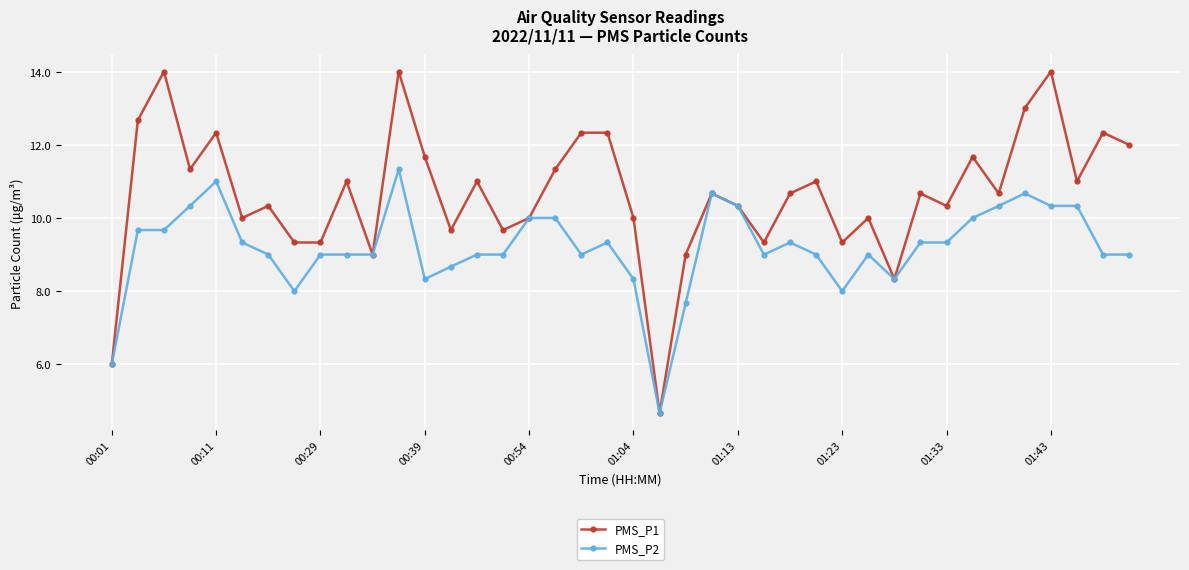

What is the difference between the maximum and minimum values in the PMS_P1 series?

9.3